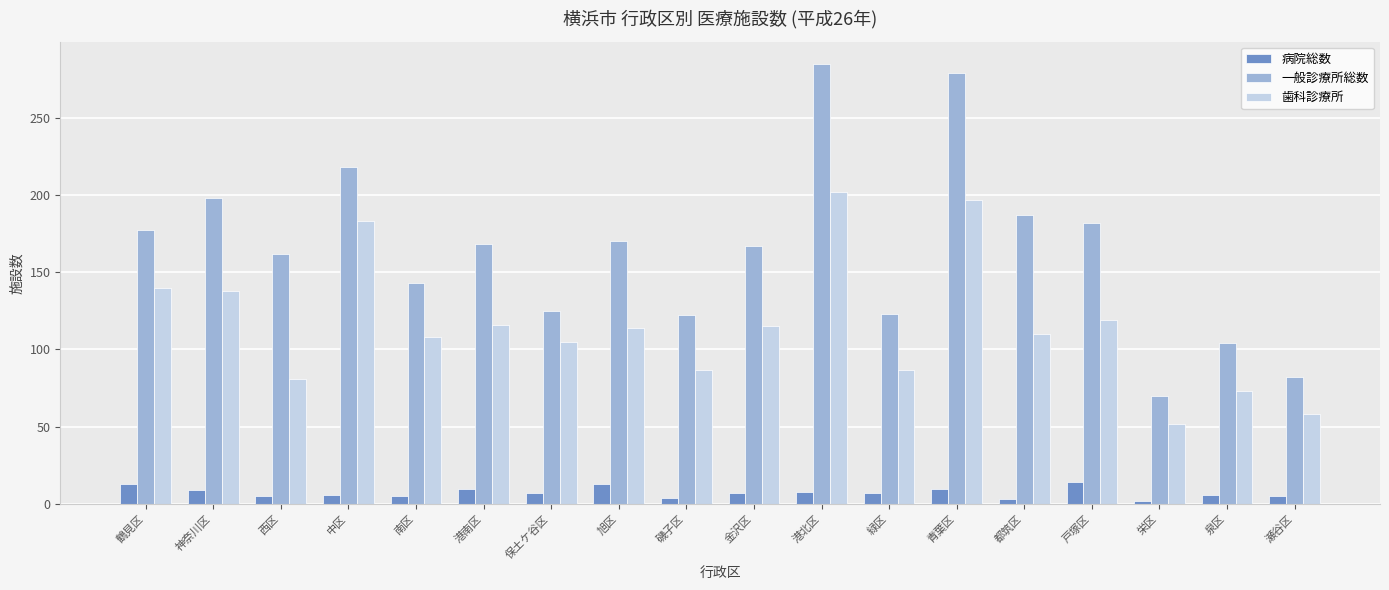

What is the highest value of the 病院総数 series?

14